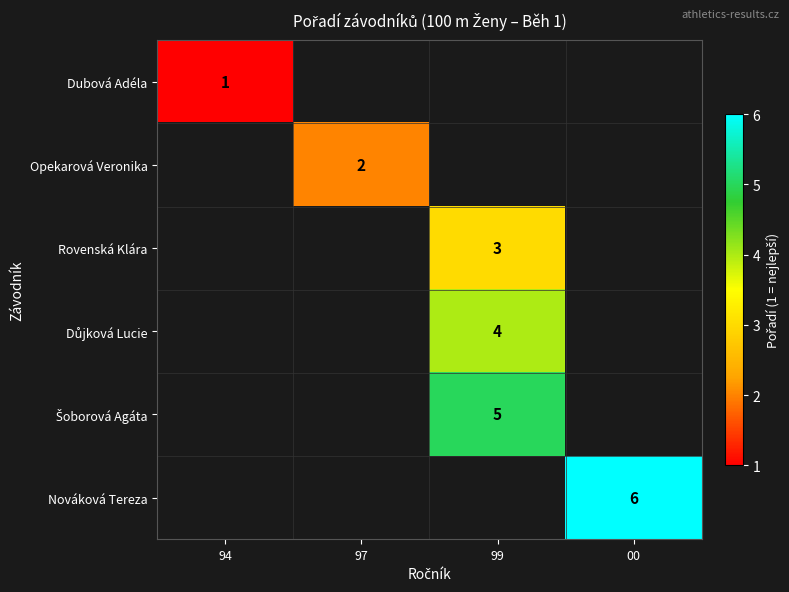

Is the value of Opekarová Veronika at 97 greater than the value of Nováková Tereza at 00?

No